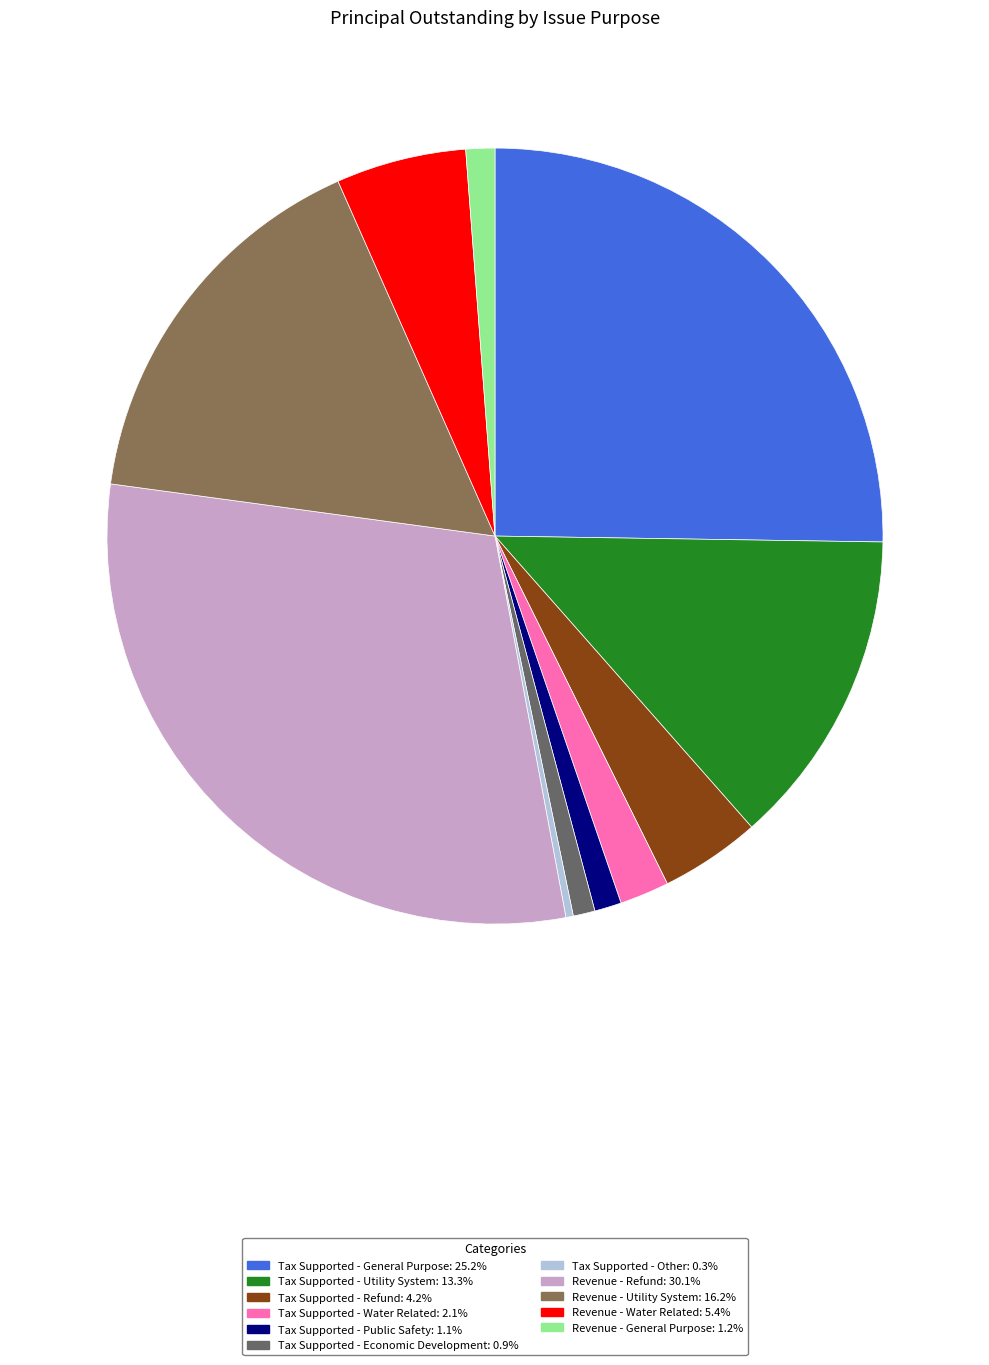

The Tax Supported - Other slice represents 8% of the pie. True or false?

False